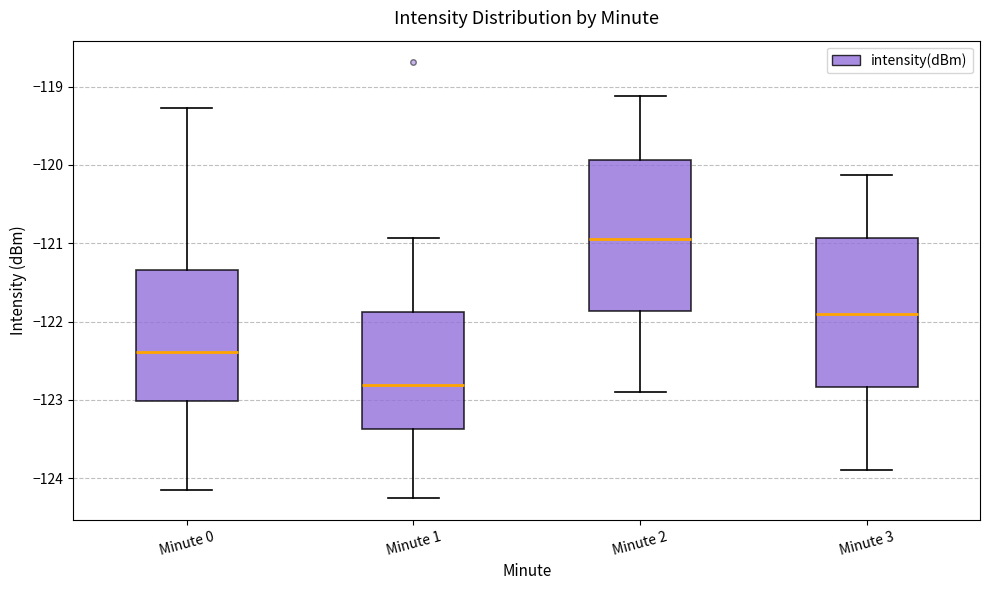

Where does the median line of the box for Minute 2 sit on the y-axis? The values are not printed on the chart, so give them approximately, as read against the axis.

-121.0